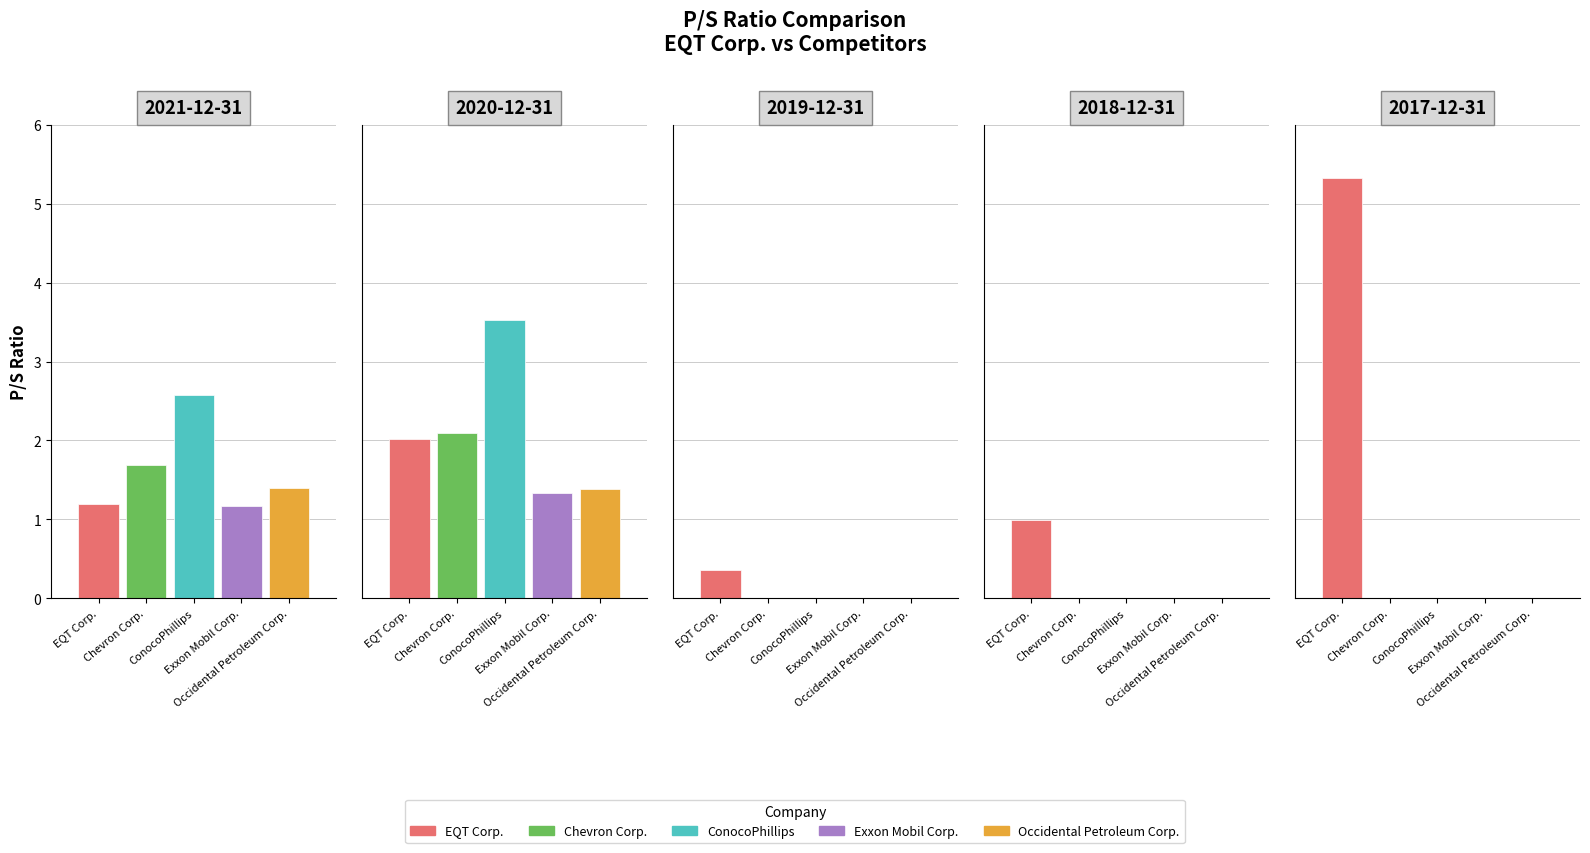

What position from the right is 2017-12-31?

1